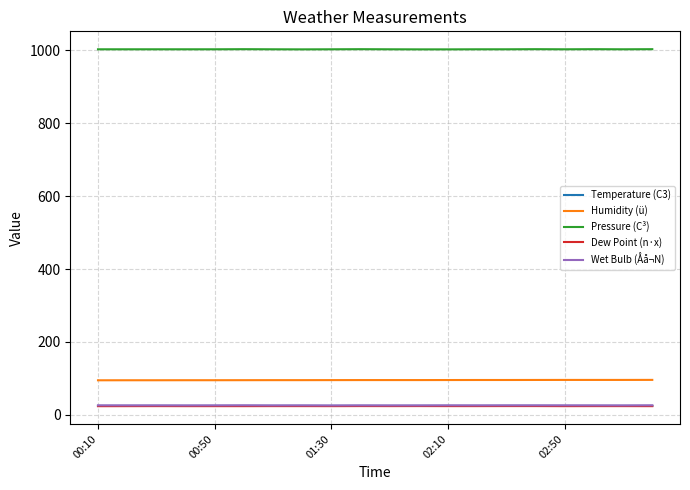

True or false: Wet Bulb (Åå¬N) and Pressure (C³) cross at least once.

False